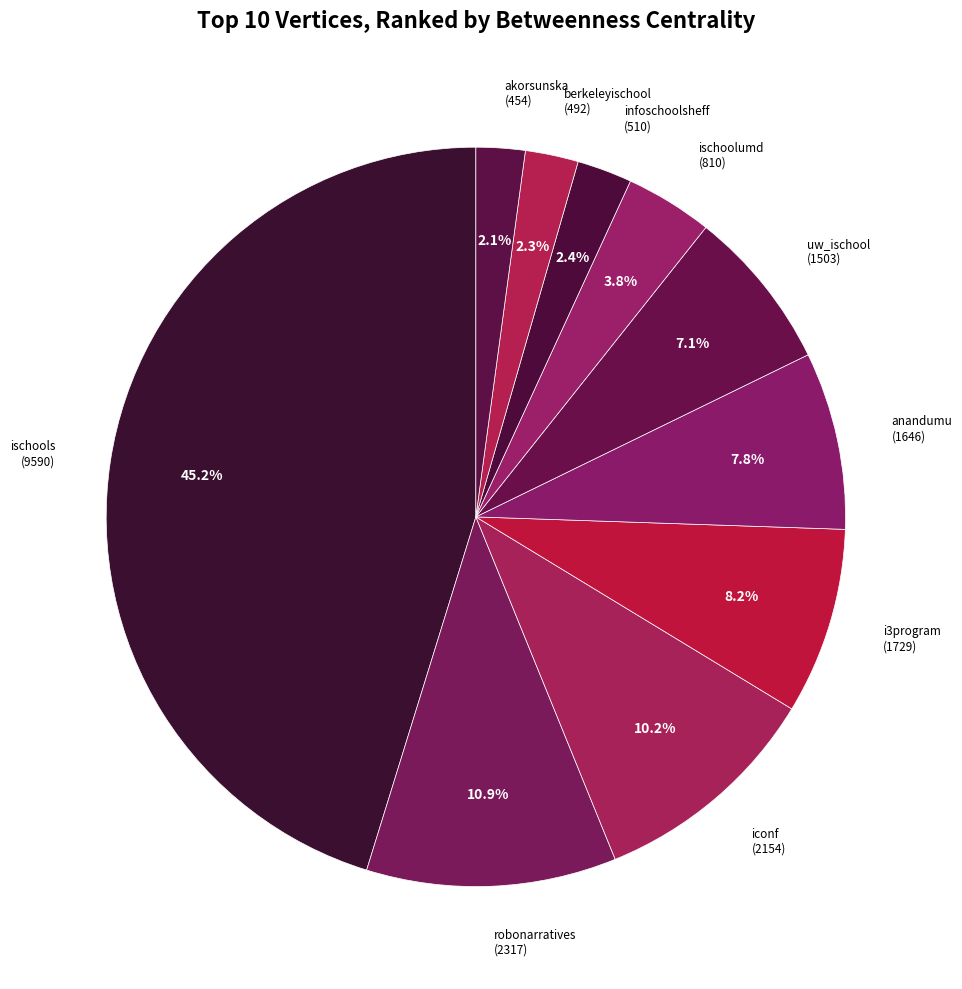

Does i3program (1729) represent more than half of the total?

No